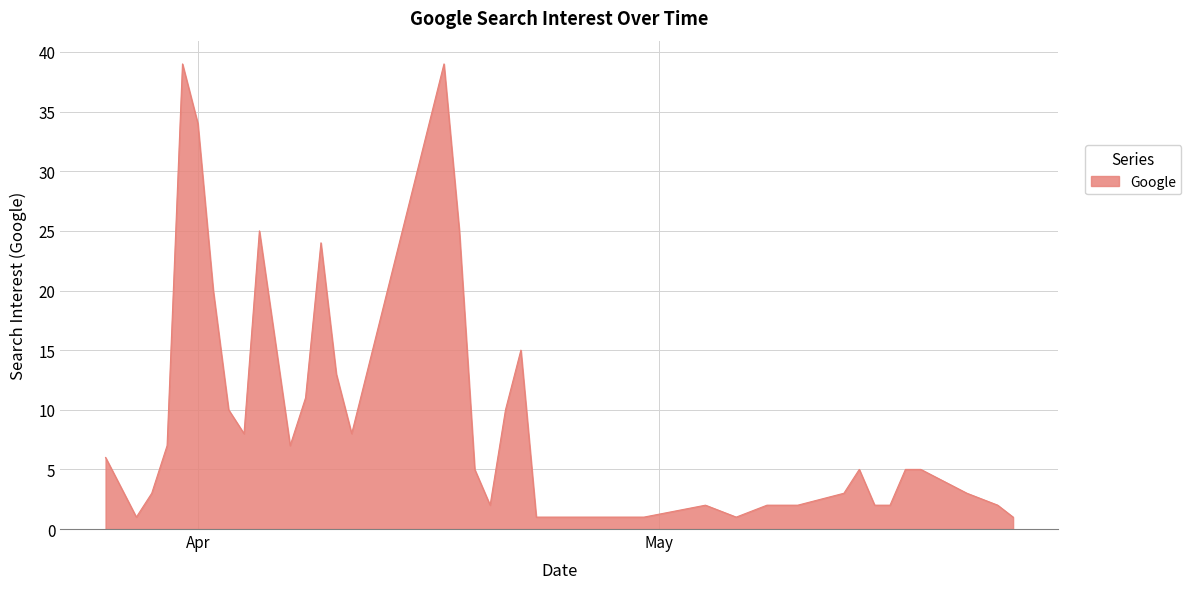

What is the difference between the maximum and minimum values?

38